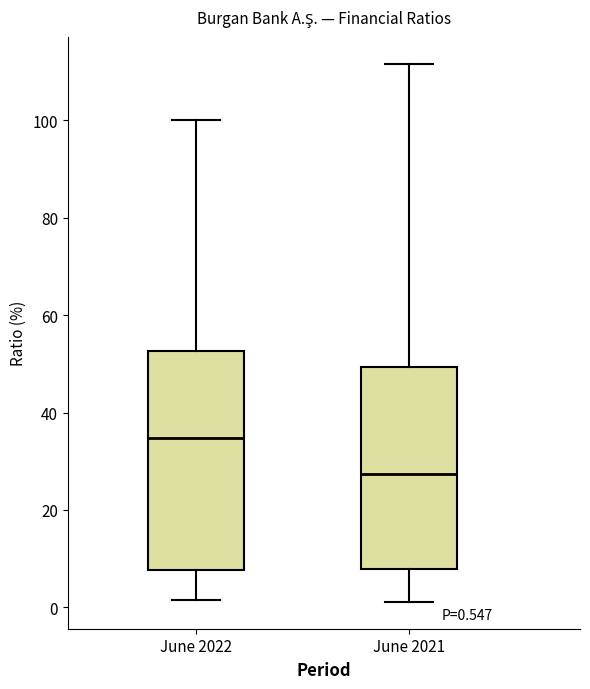

Which box's median line is the highest?

June 2022